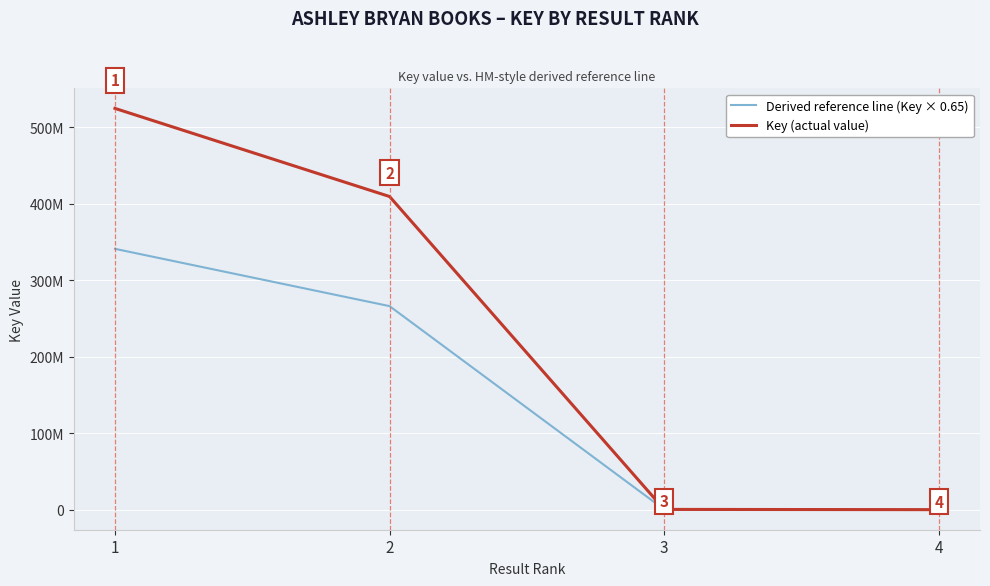

What is the value of the Key (actual value) point at the 3rd from the left?

332499.0